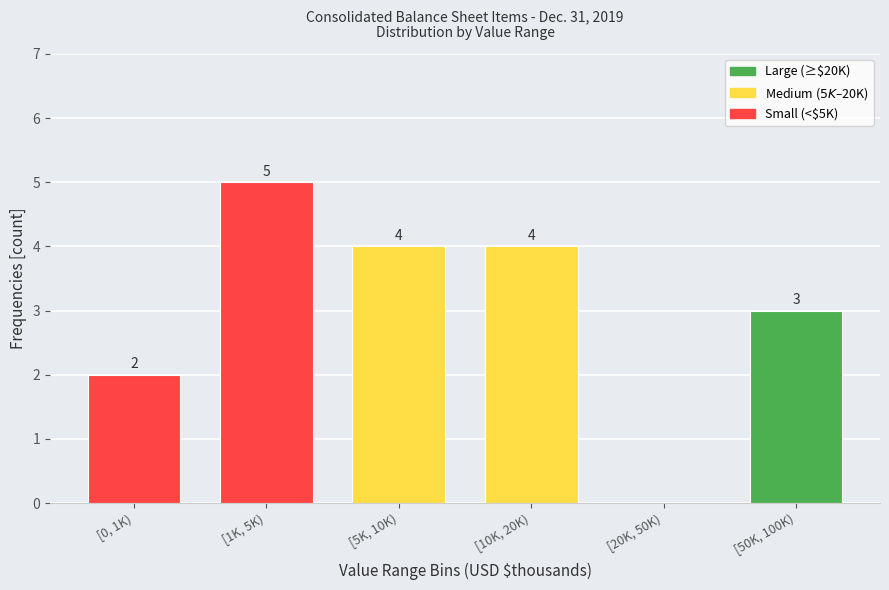

Reading left to right, transcribe all the data shown in this chart.

[0, 1K)=2	[1K, 5K)=5	[5K, 10K)=4	[10K, 20K)=4	[20K, 50K)=0	[50K, 100K)=3